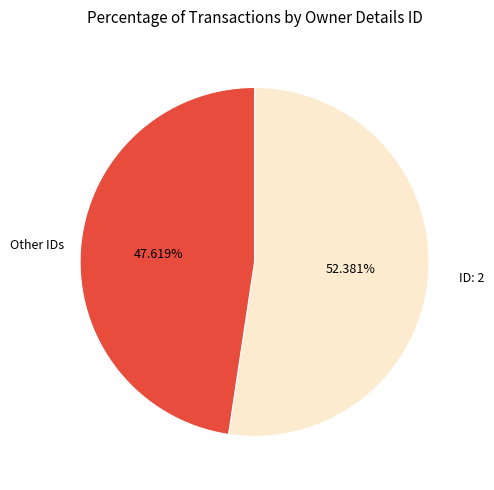

Is there any slice that represents more than half of the pie?

Yes